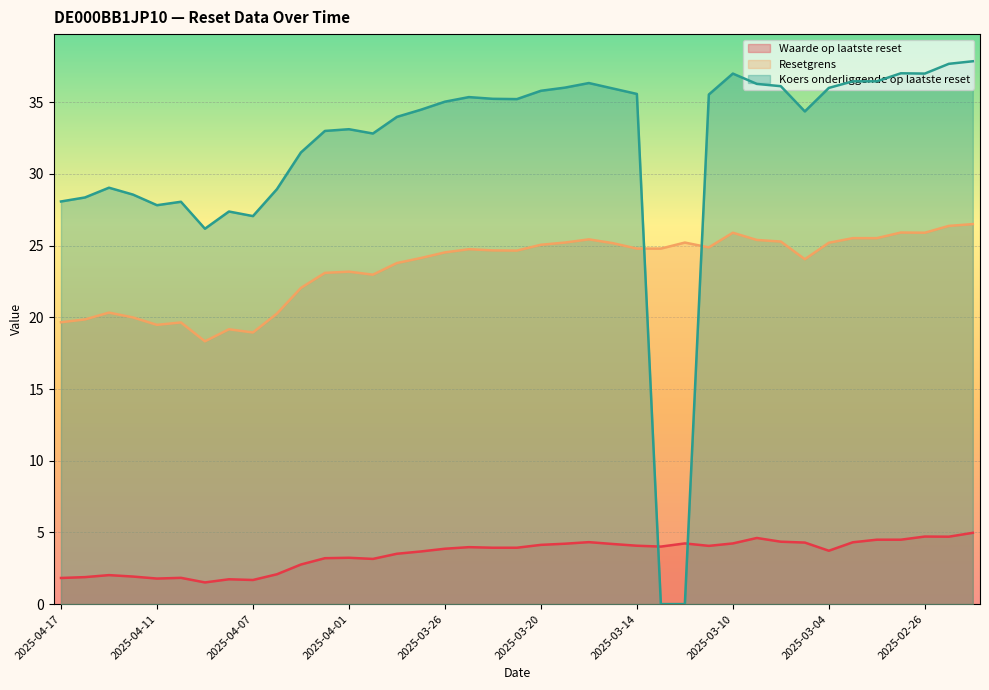

Rank the categories by Koers onderliggende op laatste reset value from highest to lowest.

2025-02-24, 2025-02-25, 2025-02-27, 2025-03-10, 2025-02-26, 2025-03-03, 2025-02-28, 2025-03-18, 2025-03-07, 2025-03-06, 2025-03-19, 2025-03-04, 2025-03-17, 2025-03-20, 2025-03-14, 2025-03-11, 2025-03-25, 2025-03-24, 2025-03-21, 2025-03-26, 2025-03-27, 2025-03-05, 2025-03-28, 2025-04-01, 2025-04-02, 2025-03-31, 2025-04-03, 2025-04-15, 2025-04-04, 2025-04-14, 2025-04-16, 2025-04-17, 2025-04-10, 2025-04-11, 2025-04-08, 2025-04-07, 2025-04-09, 2025-03-13, 2025-03-12